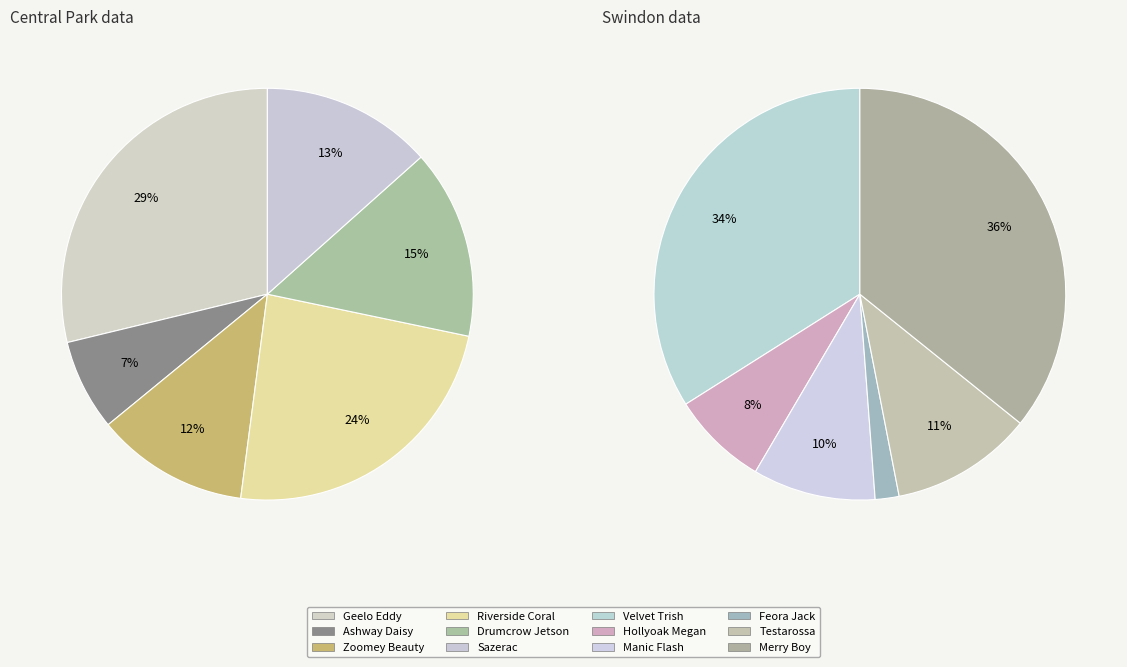

How many segments does this pie chart have?

12